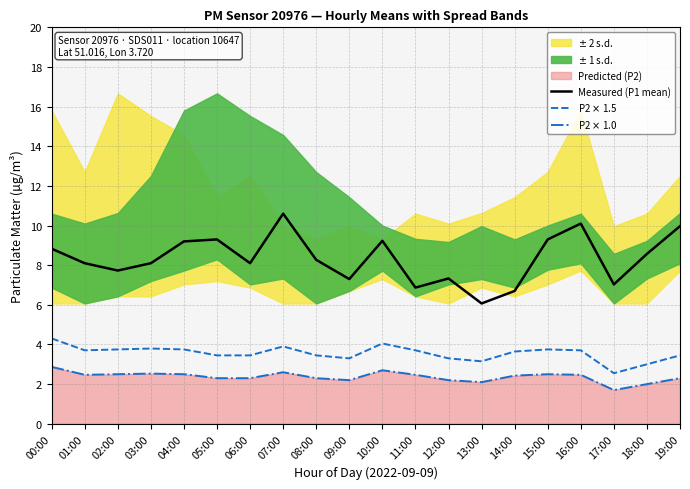

How many values in the Measured (P1 mean) series exceed 8?

13